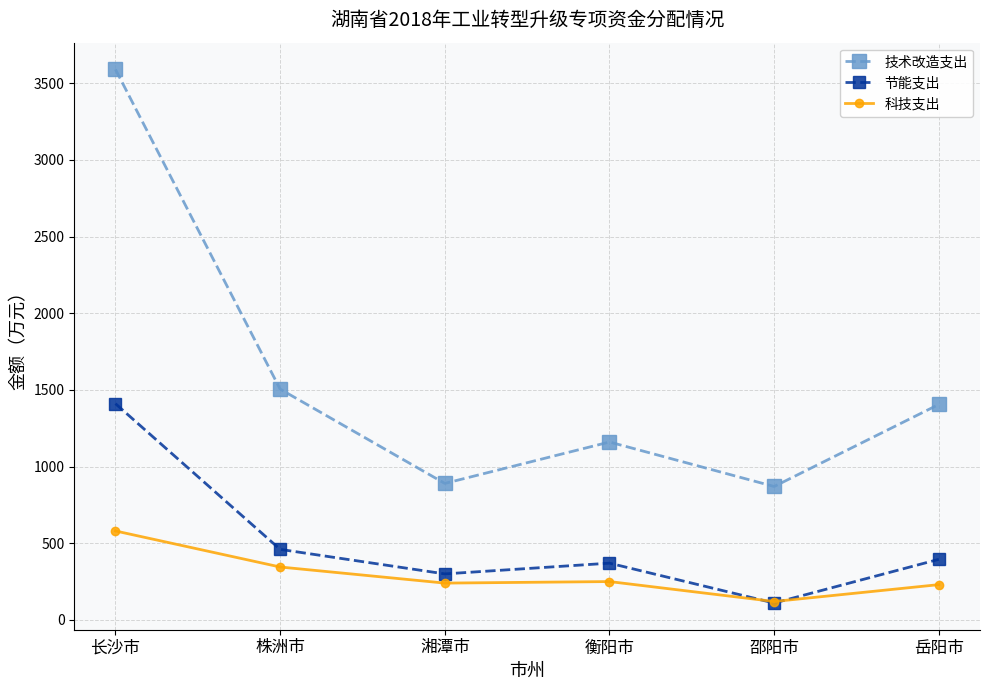

True or false: 技术改造支出 and 节能支出 cross at least once.

False